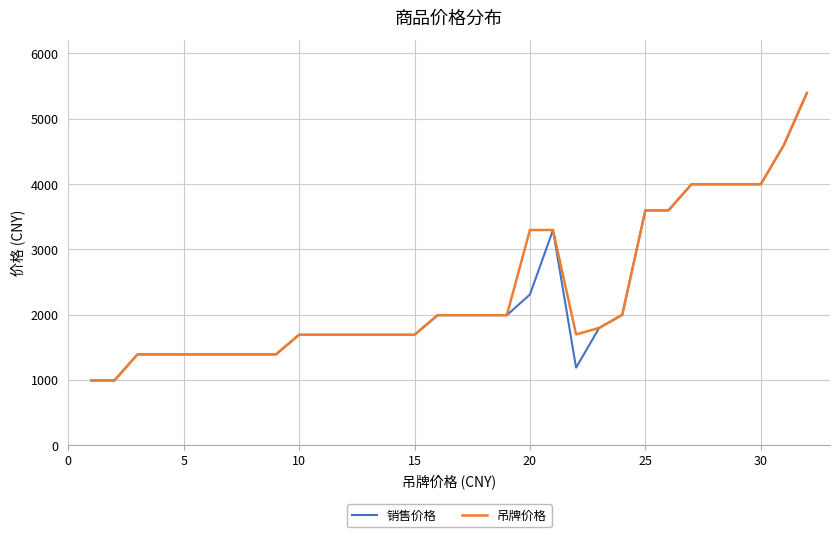

What is the greatest value displayed?

5395